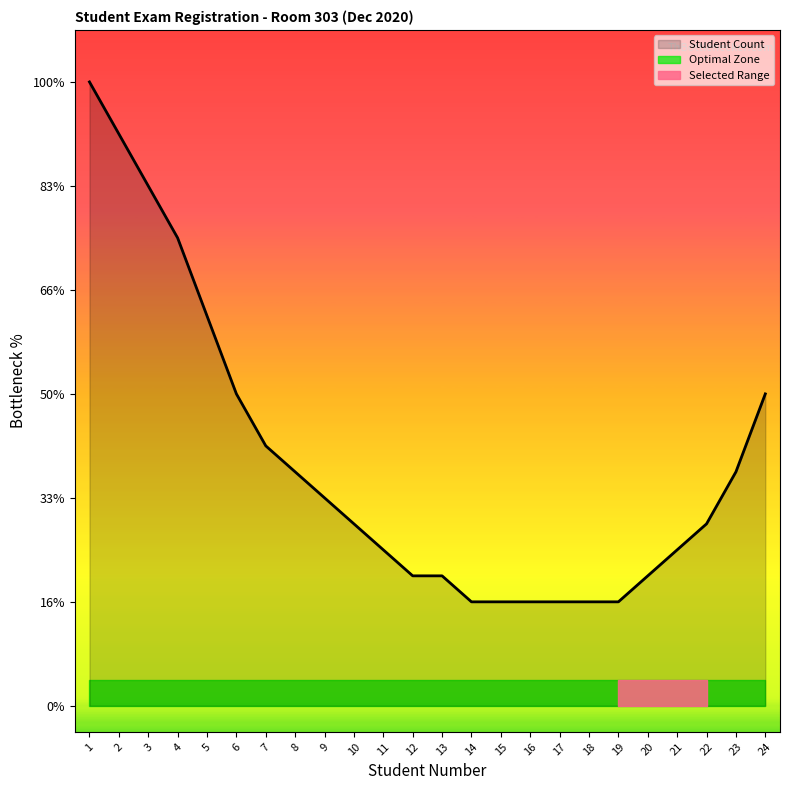

Is it true that Student Count equals 27 at 19?

False